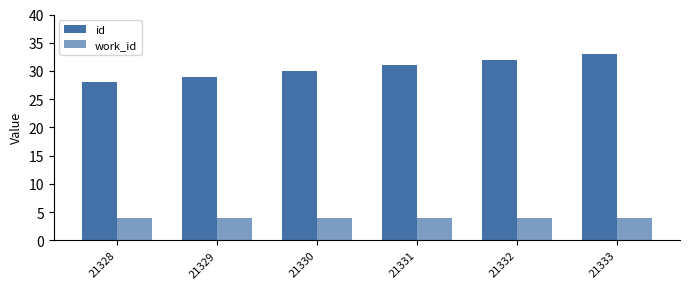

How many groups of bars are there?

6